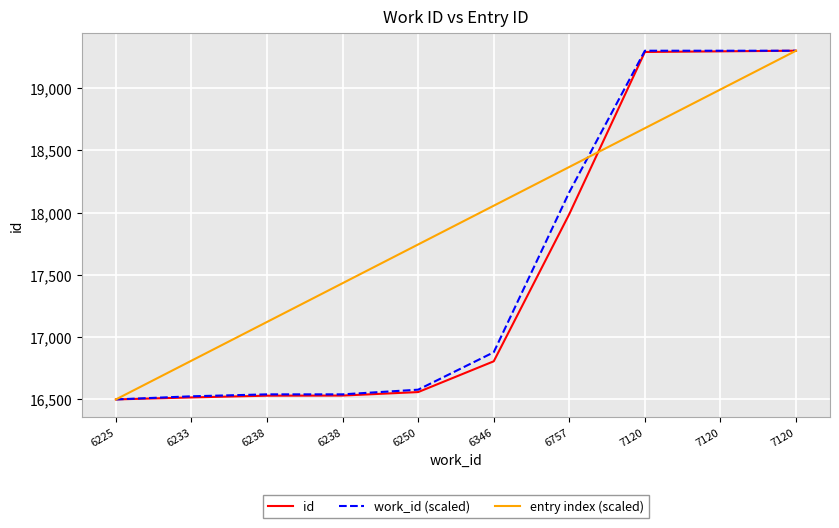

The value of work_id (scaled) at 6250 is 29357.7. True or false?

False